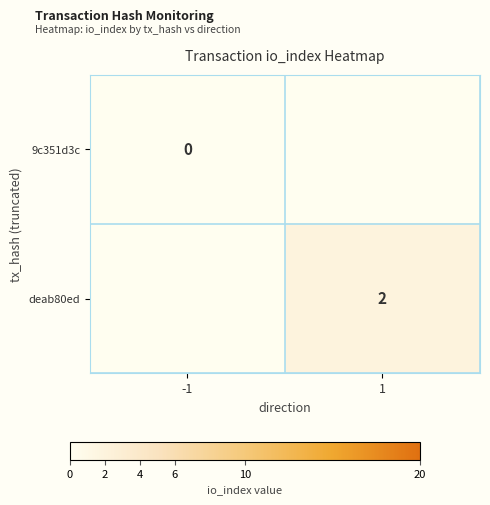

True or false: deab80ed has a value of 2 at 1.

True